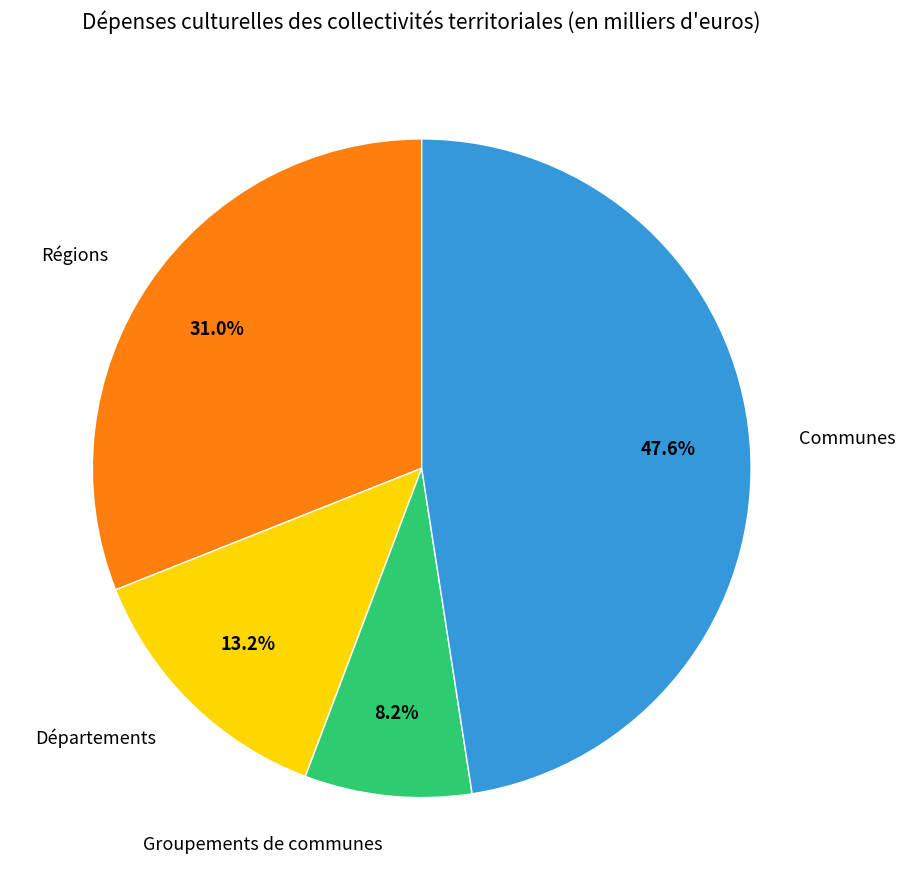

Which has a higher value, Groupements de communes or Communes?

Communes